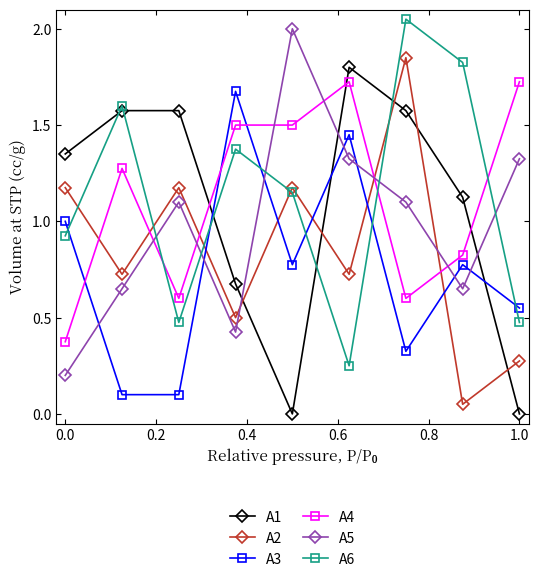

In A6, how many points are higher than both neighbors (excluding endpoints)?

3